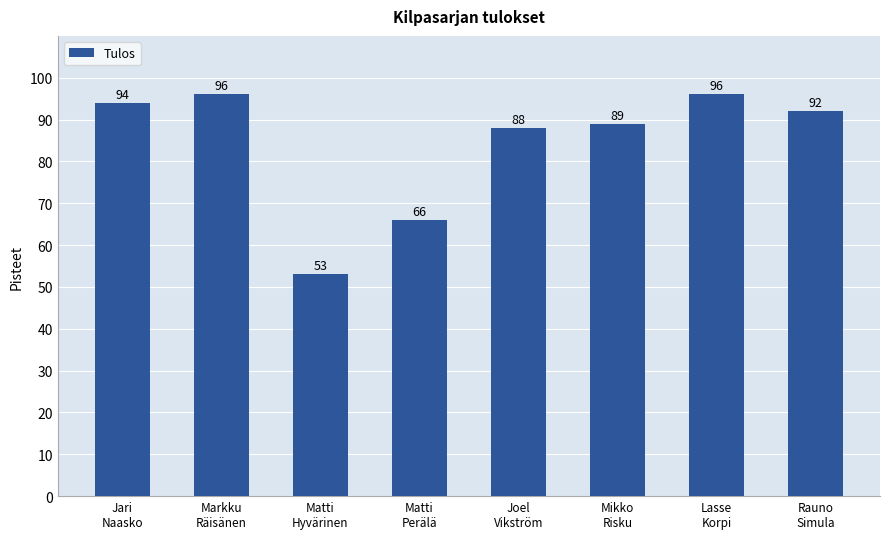

Does the chart contain stacked bars?

No